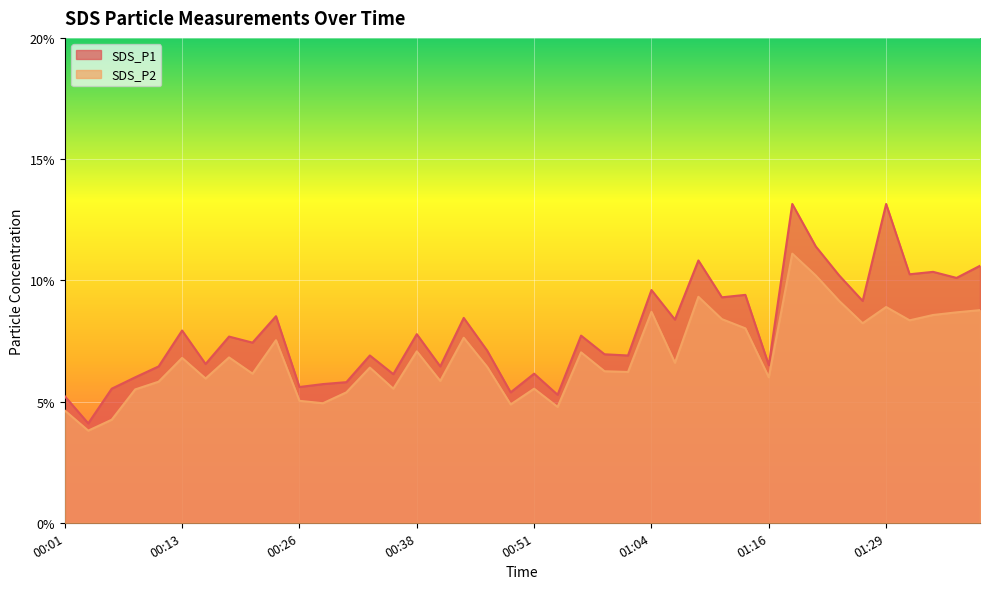

The value of SDS_P2 at 00:21 is 6.2. True or false?

True